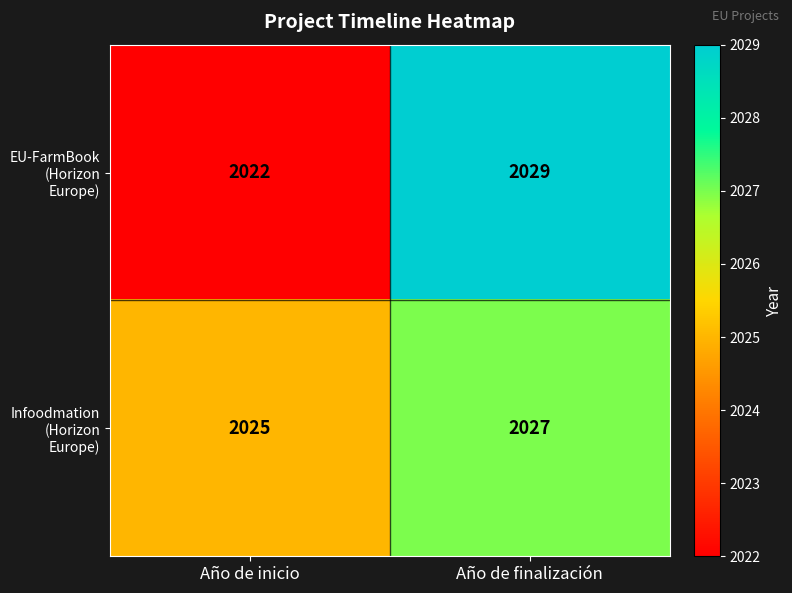

What is the sum of all EU-FarmBook (Horizon Europe) values?

4051